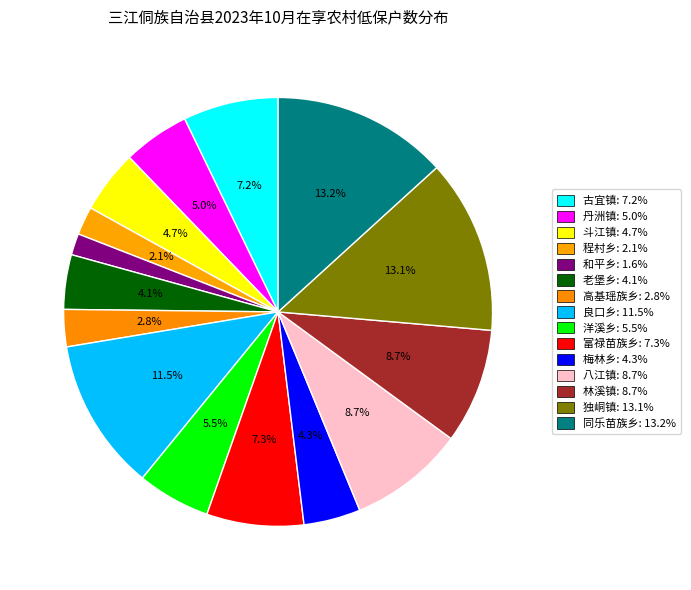

Count the number of slices in the pie.

15